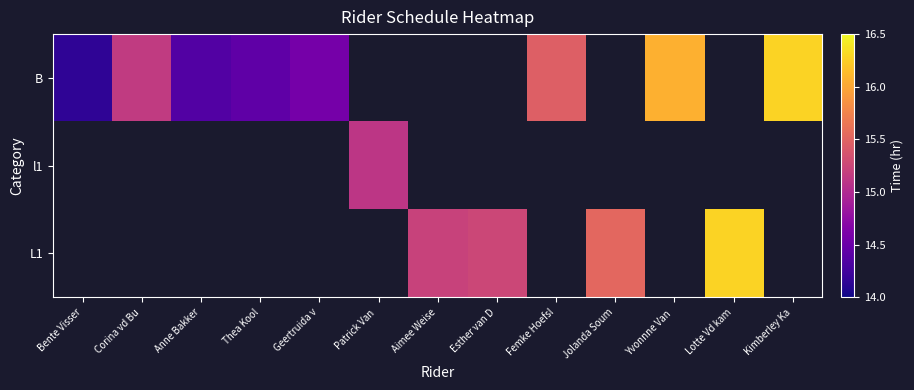

Which label corresponds to the largest value in the chart?

Kimberley Ka